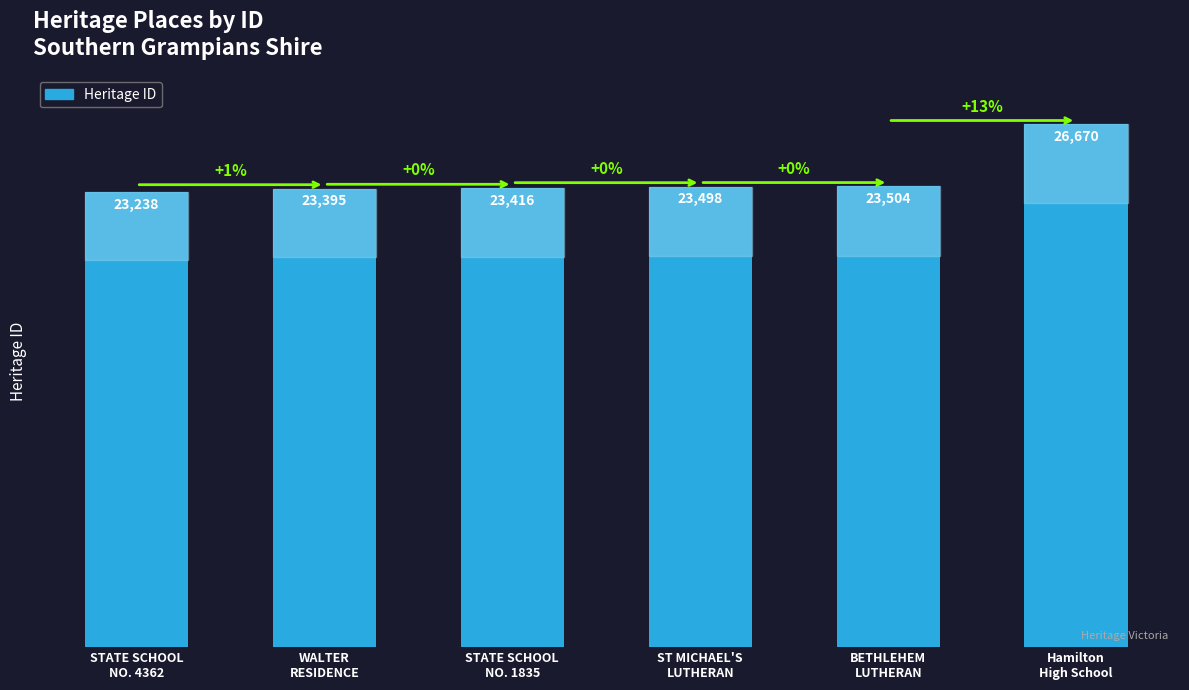

The chart shows a value of 14037 at ST MICHAEL'S
LUTHERAN. True or false?

False